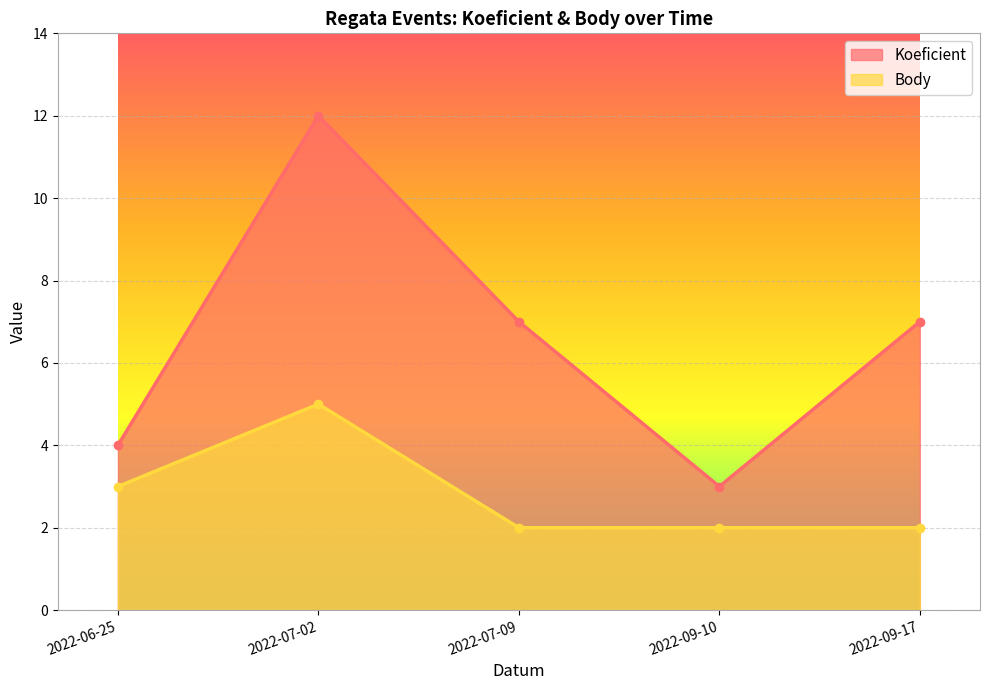

Reading right to left, extract all data points from this chart.

Koeficient: 2022-09-17=7	2022-09-10=3	2022-07-09=7	2022-07-02=12	2022-06-25=4
Body: 2022-09-17=2	2022-09-10=2	2022-07-09=2	2022-07-02=5	2022-06-25=3